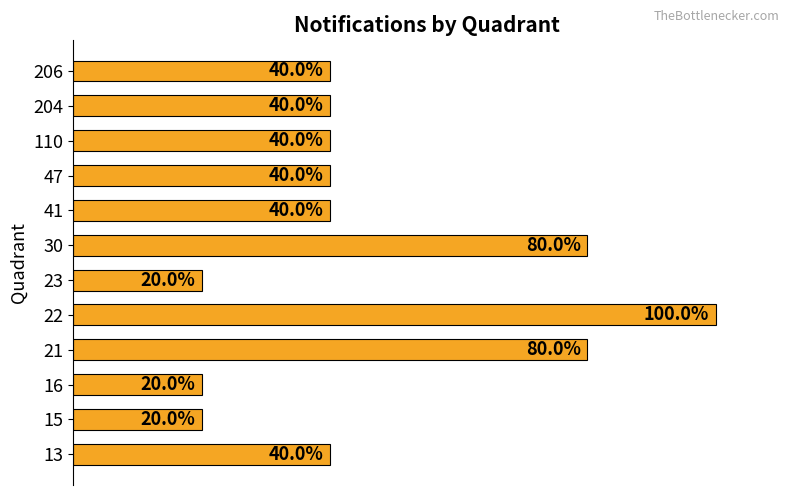

How many data points are above 2?

3